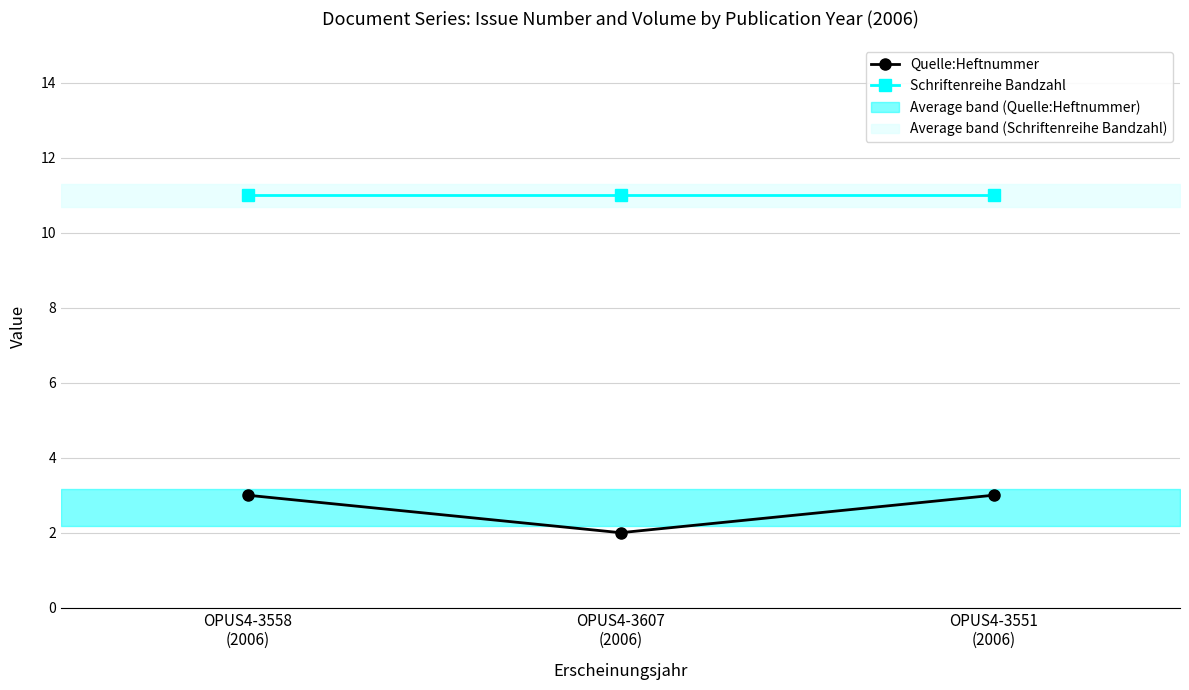

How many lines are shown in the chart?

2